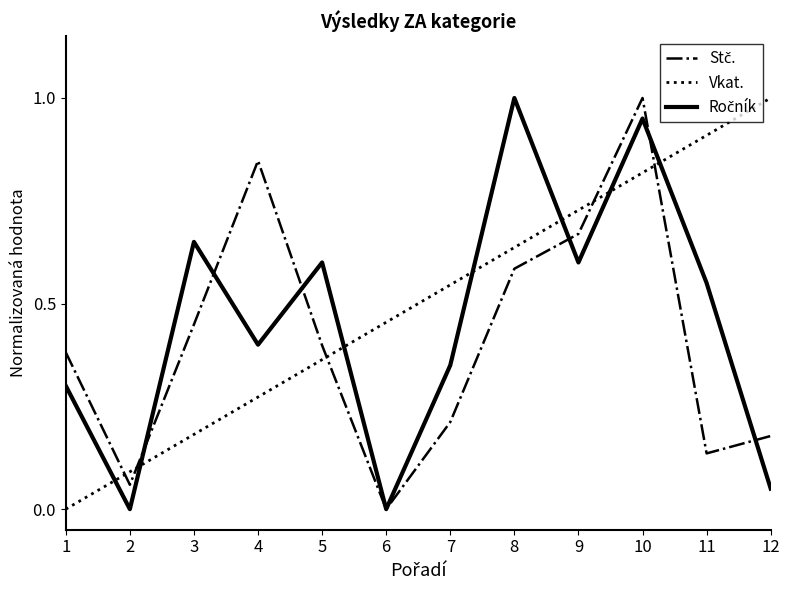

The value of Vkat. at 8 is 1.0. True or false?

False